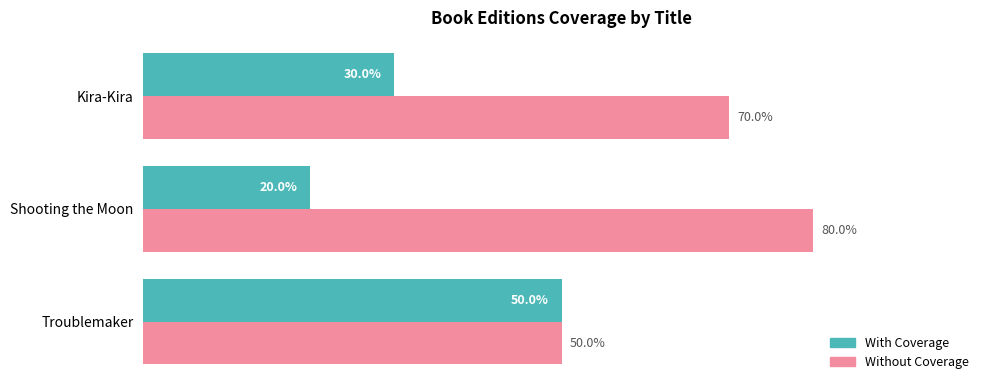

List the series in order of their overall mean, lowest first.

With Coverage, Without Coverage